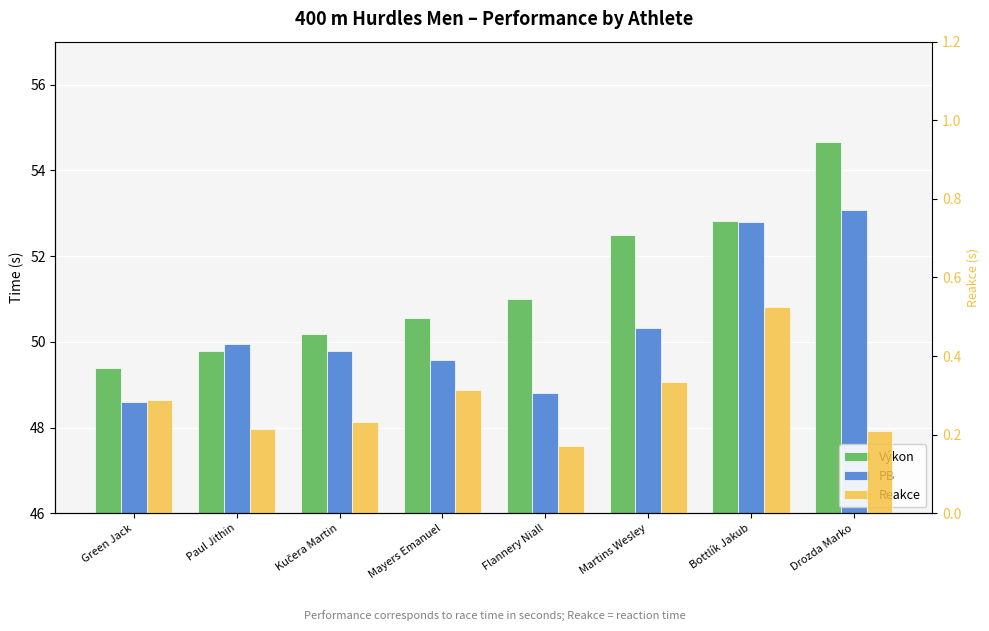

What is the label of the 3rd bar from the left?

Kučera Martin